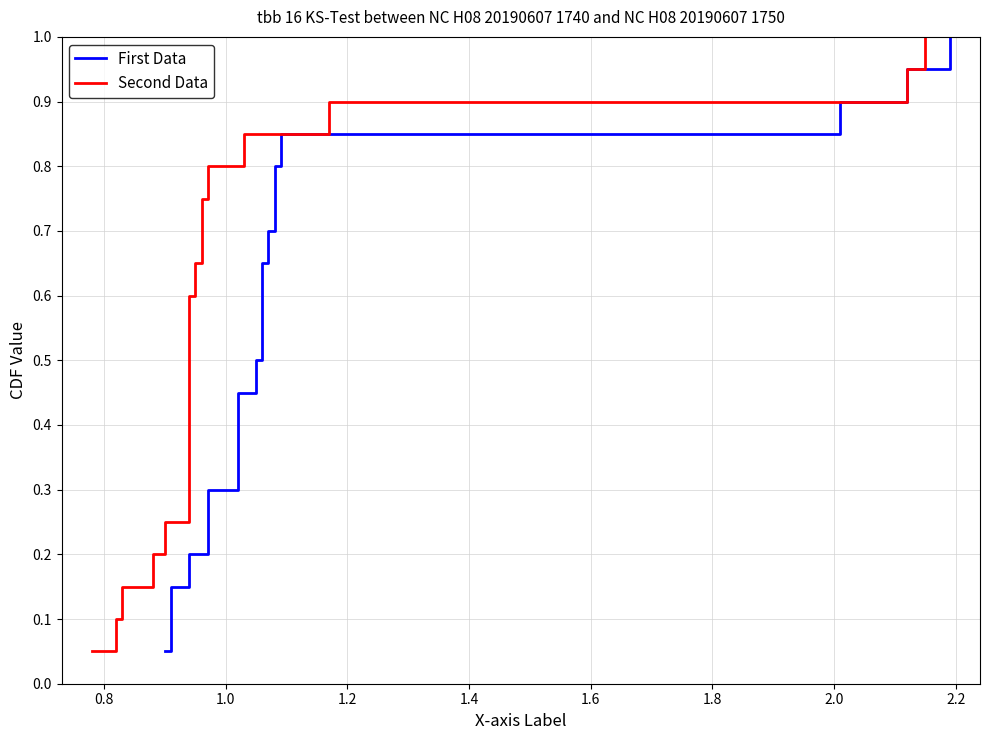

True or false: First Data and Second Data intersect in this chart.

False